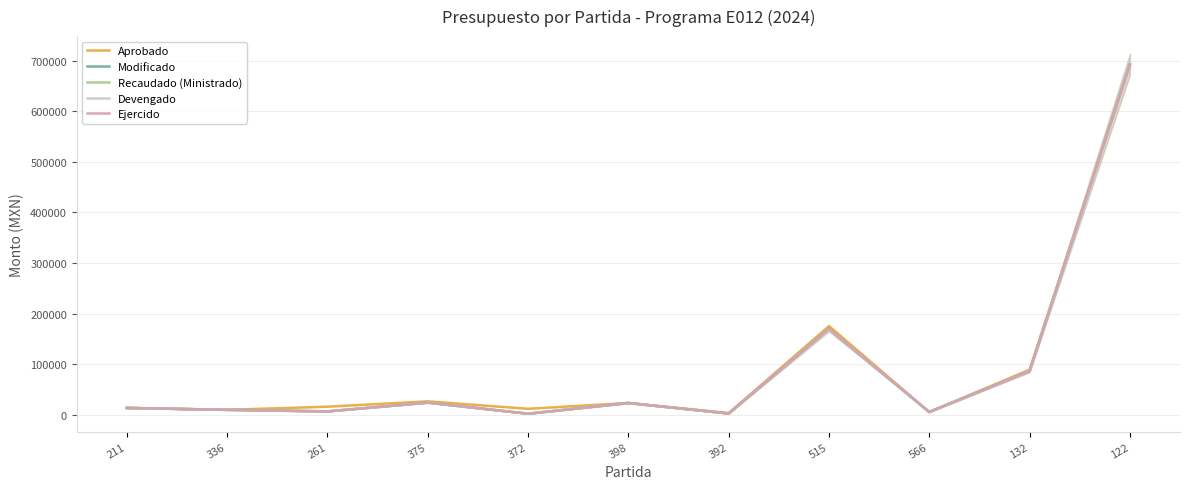

Reading left to right, what are all the values shown in this chart?

Aprobado: 211=13597.0	336=9870.0	261=16100.0	375=26600.0	372=11900.0	398=23446.6	392=3500.0	515=175000.0	566=5600.0	132=89232.6	122=692320.8
Modificado: 211=13597.0	336=9870.0	261=6730.3	375=24158.6	372=2139.9	398=23360.5	392=2522.8	515=169799.3	566=5549.8	132=86357.5	122=692320.8
Recaudado (Ministrado): 211=13597.0	336=9870.0	261=6730.3	375=24158.6	372=2139.9	398=23360.5	392=2522.8	515=169799.3	566=5549.8	132=86357.5	122=692320.8
Devengado: 211=13597.0	336=9870.0	261=6730.3	375=24158.6	372=2139.9	398=23360.5	392=2522.8	515=169799.3	566=5549.8	132=86357.5	122=692320.8
Ejercido: 211=13597.0	336=9870.0	261=6730.3	375=24158.6	372=2139.9	398=23360.5	392=2522.8	515=169799.3	566=5549.8	132=86357.5	122=692320.8